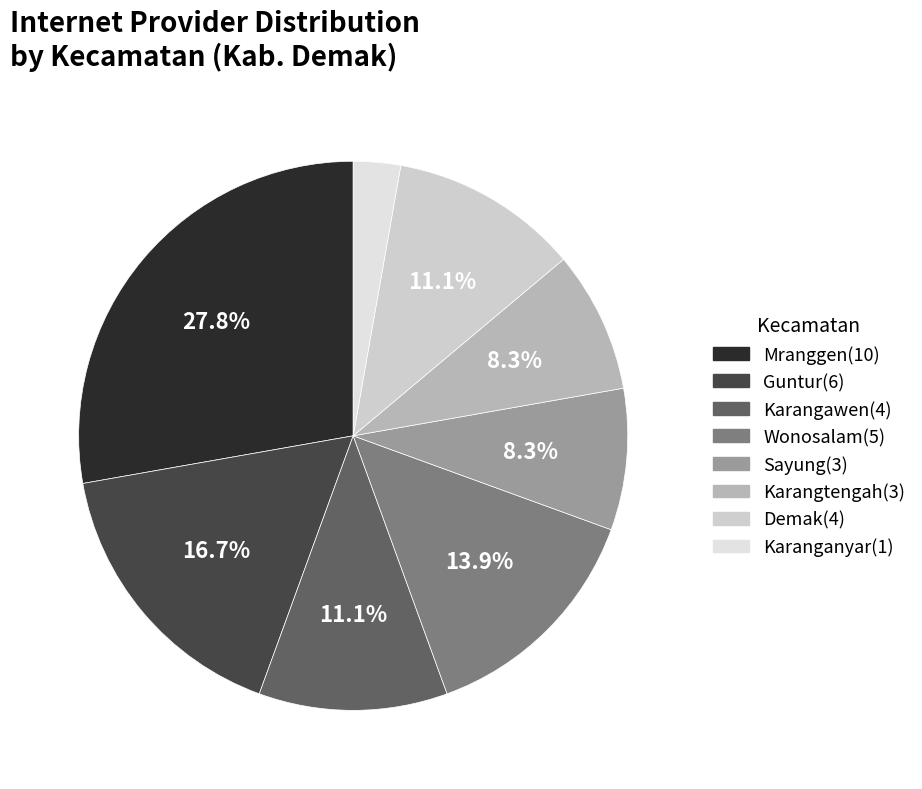

How many segments does this pie chart have?

8